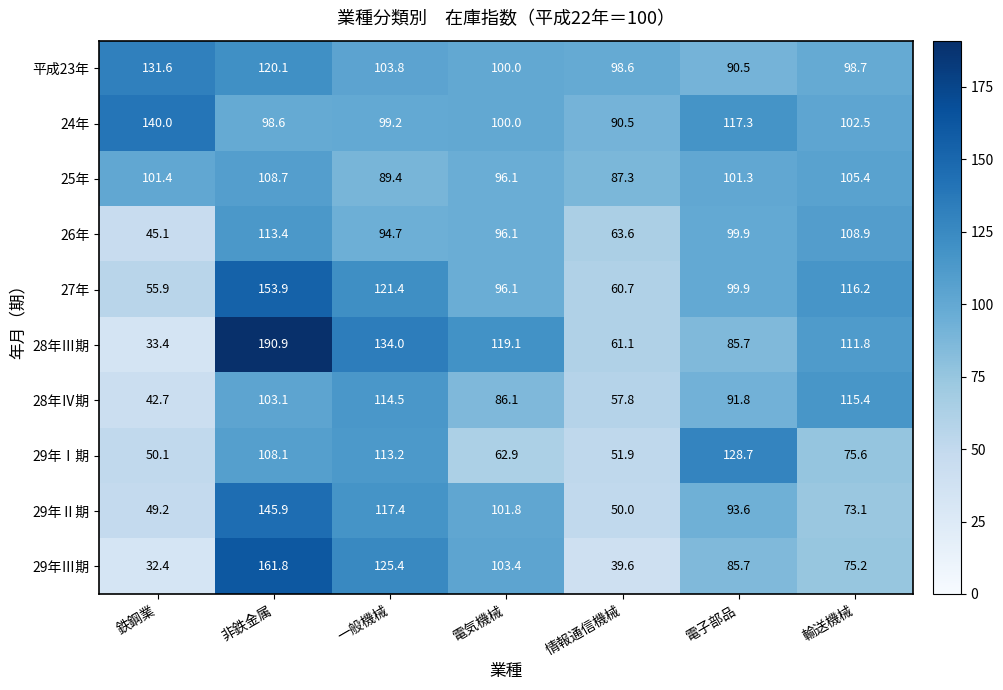

What is the difference between the highest and lowest values at 鉄鋼業?

107.6